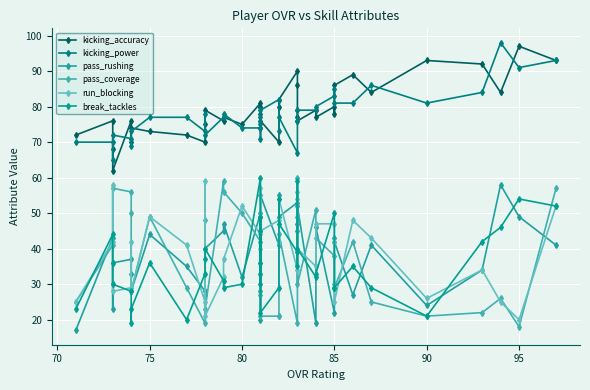

Count the number of data series in this chart.

6